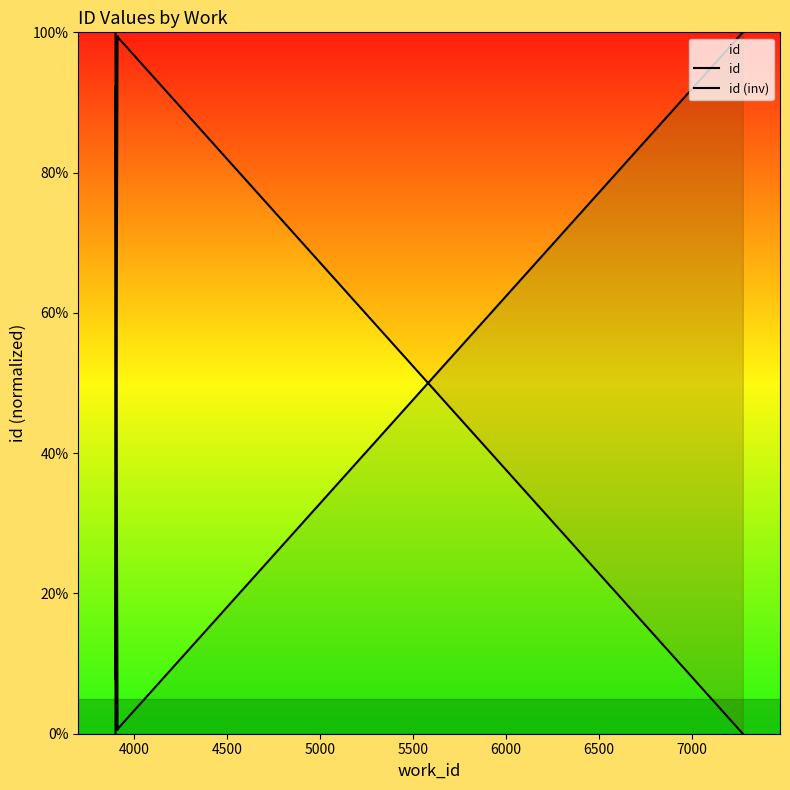

Count the number of data series in this chart.

2